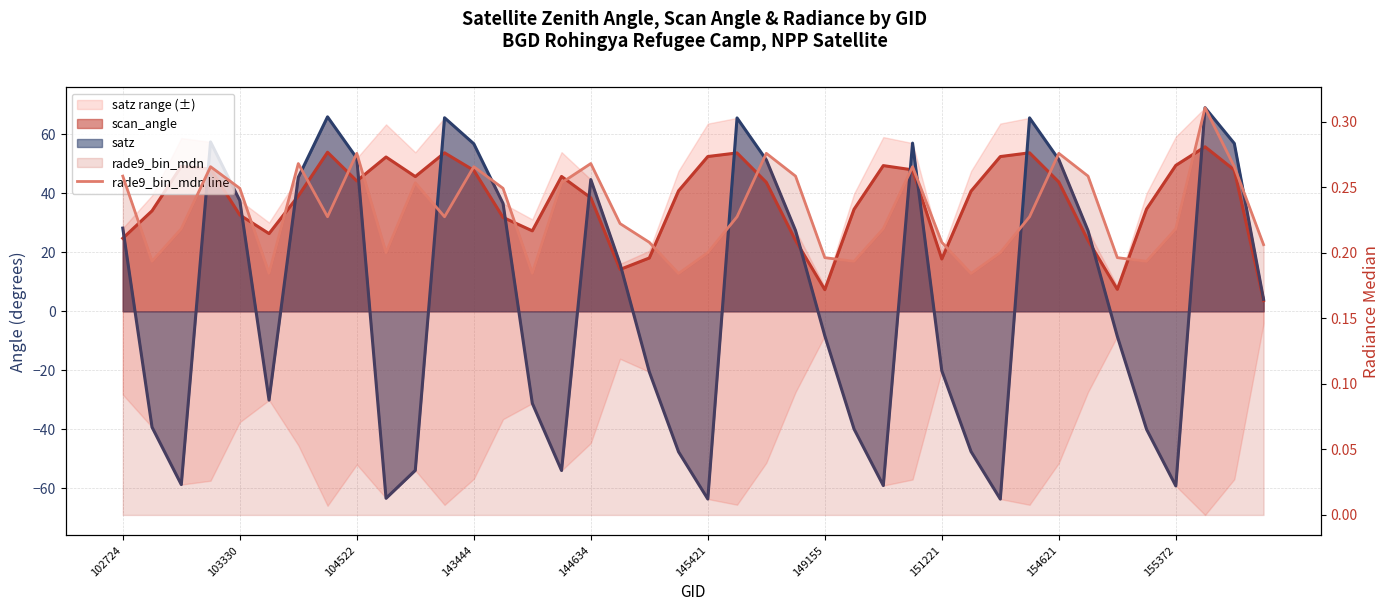

What is the average value?

0.2